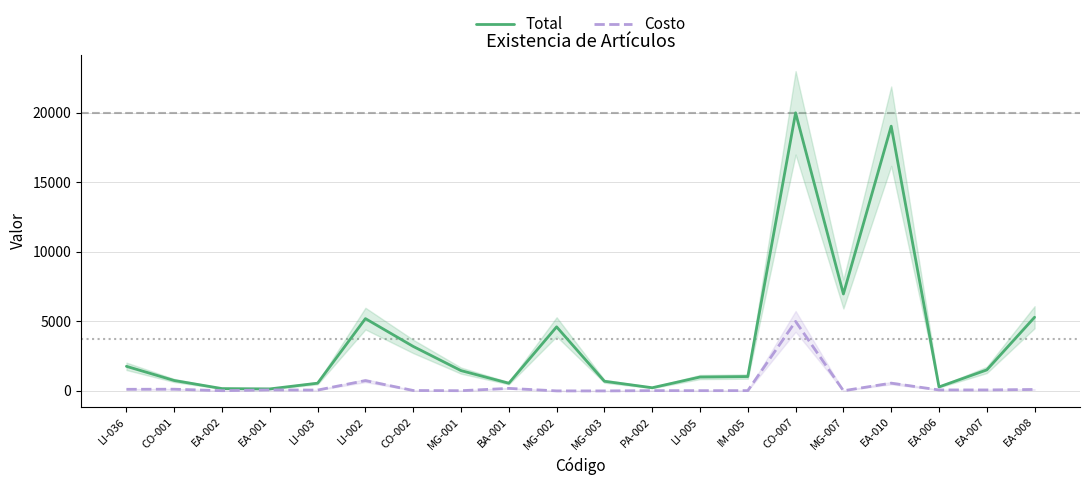

What position from the right is EA-001?

17